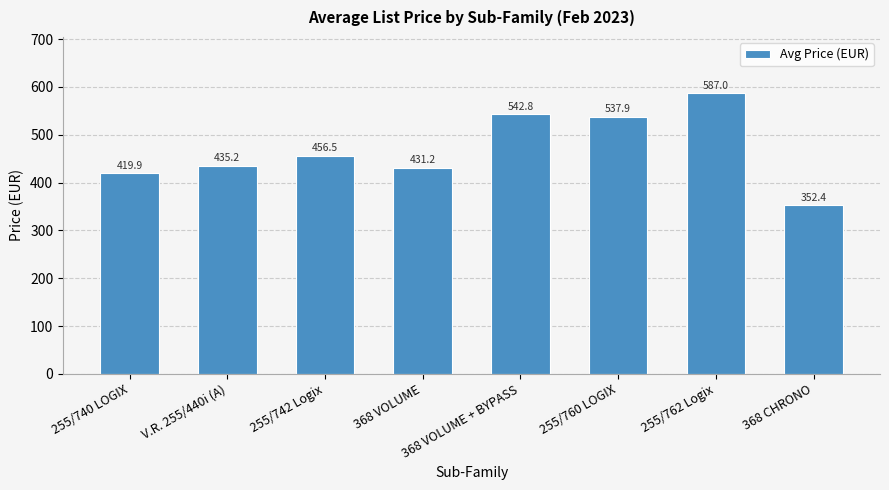

List the labels in order of value, largest first.

255/762 Logix, 368 VOLUME + BYPASS, 255/760 LOGIX, 255/742 Logix, V.R. 255/440i (A), 368 VOLUME, 255/740 LOGIX, 368 CHRONO